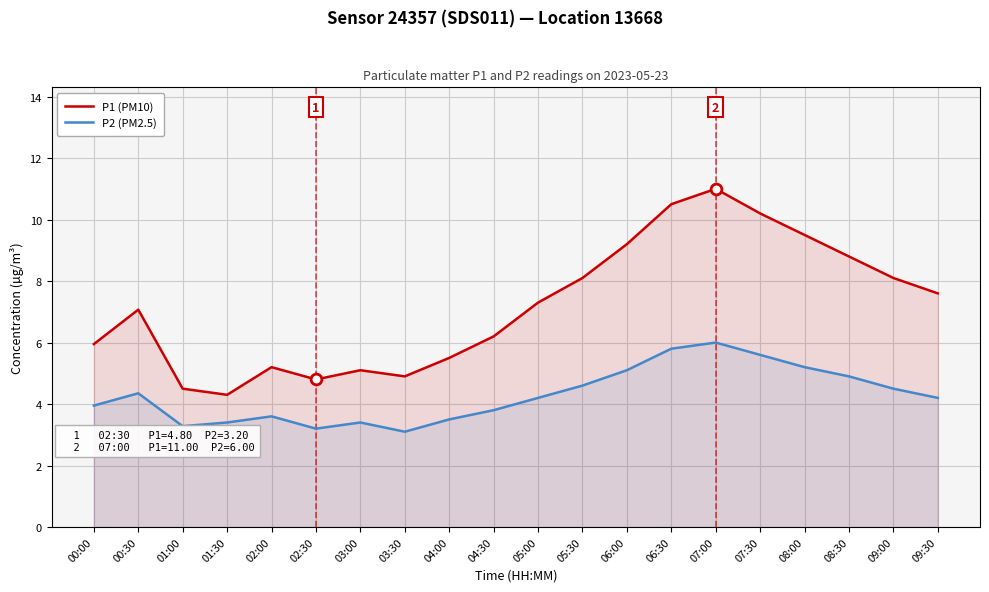

Which series has the widest spread of Y values?

P1 (PM10)